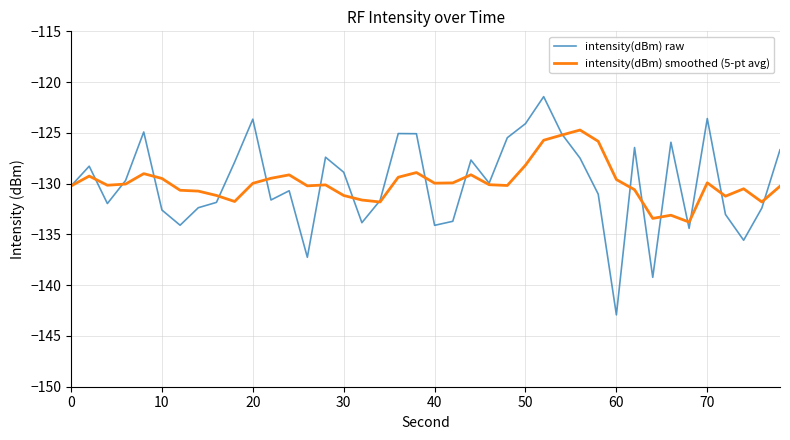

What is the lowest value of the intensity(dBm) raw series?

-142.9